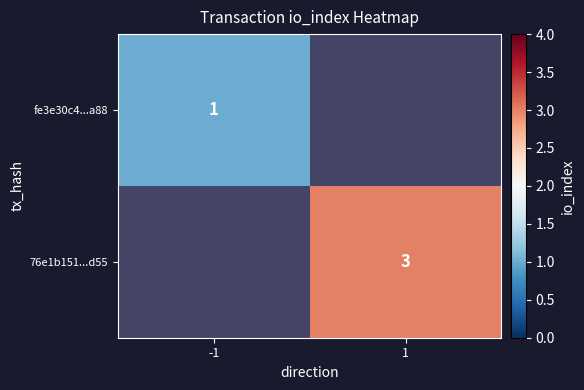

The value of 76e1b151...d55 at 1 is 4.3. True or false?

False